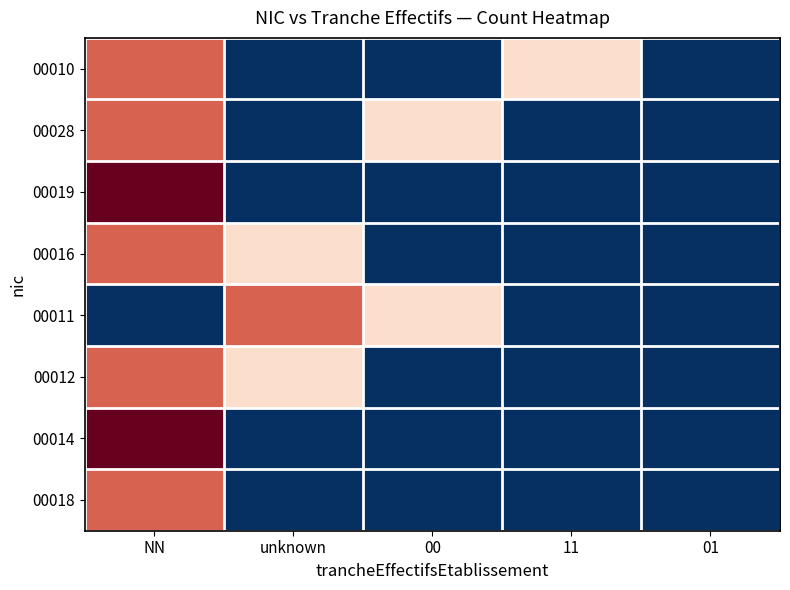

Reading left to right, extract all data points from this chart.

00010: NN=1.4	unknown=-0.6	00=-0.6	11=0.4	01=-0.6
00028: NN=1.4	unknown=-0.6	00=0.4	11=-0.6	01=-0.6
00019: NN=2.4	unknown=-0.6	00=-0.6	11=-0.6	01=-0.6
00016: NN=1.4	unknown=0.4	00=-0.6	11=-0.6	01=-0.6
00011: NN=-0.6	unknown=1.4	00=0.4	11=-0.6	01=-0.6
00012: NN=1.4	unknown=0.4	00=-0.6	11=-0.6	01=-0.6
00014: NN=2.4	unknown=-0.6	00=-0.6	11=-0.6	01=-0.6
00018: NN=1.4	unknown=-0.6	00=-0.6	11=-0.6	01=-0.6